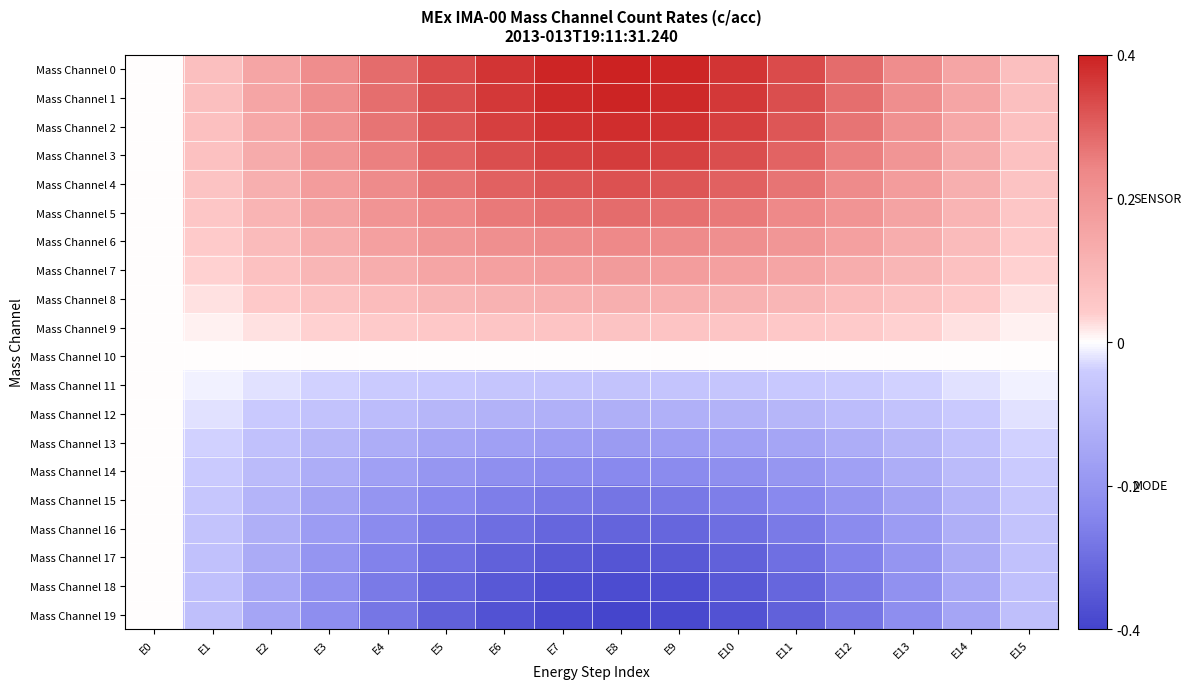

Which has a higher value, E12 or E9?

E9